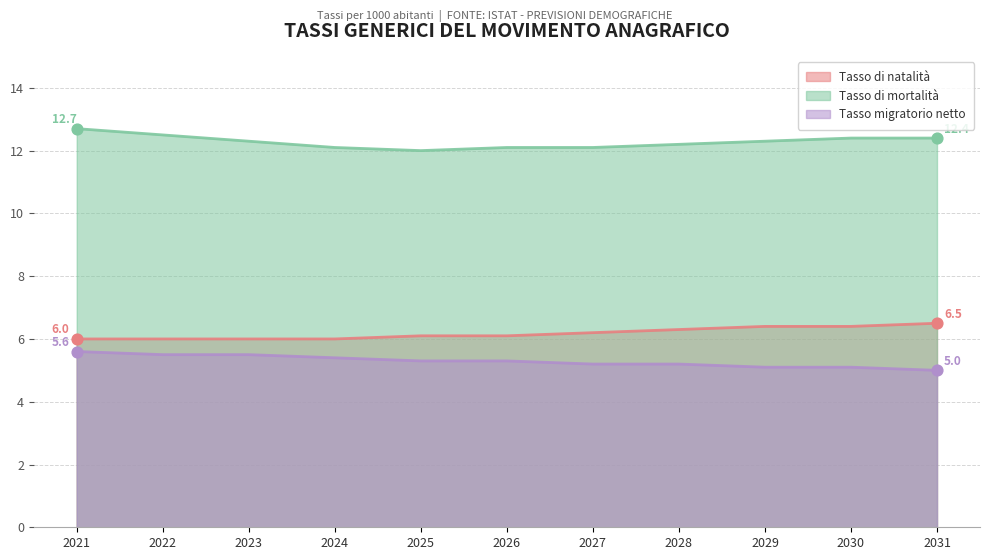

Is the value of Tasso di natalità at 2025 greater than the value of Tasso di mortalità at 2023?

No